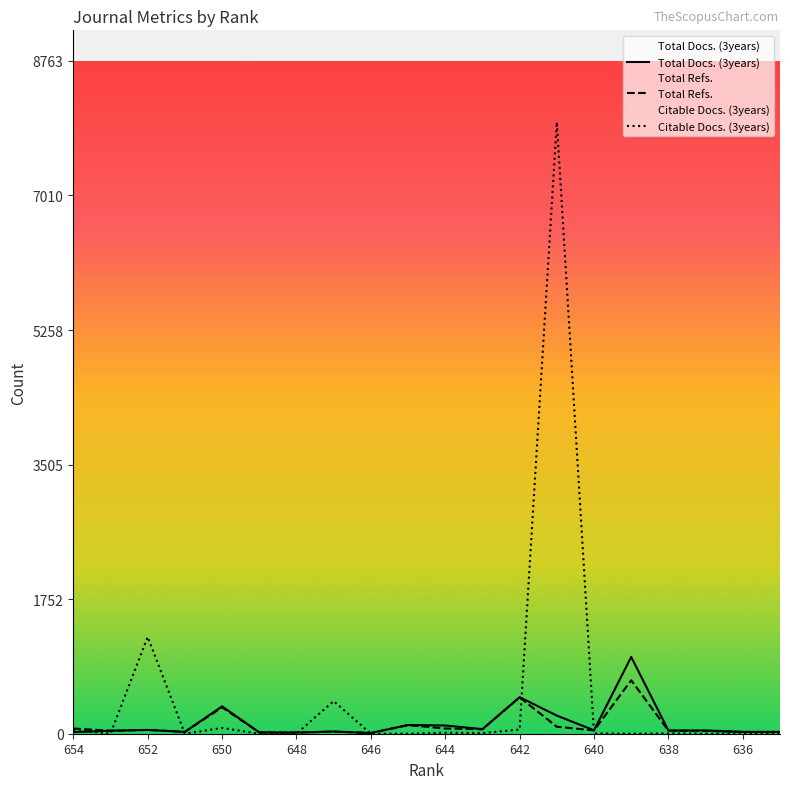

What is the difference between the maximum and second lowest values in the Citable Docs. (3years) series?

7967